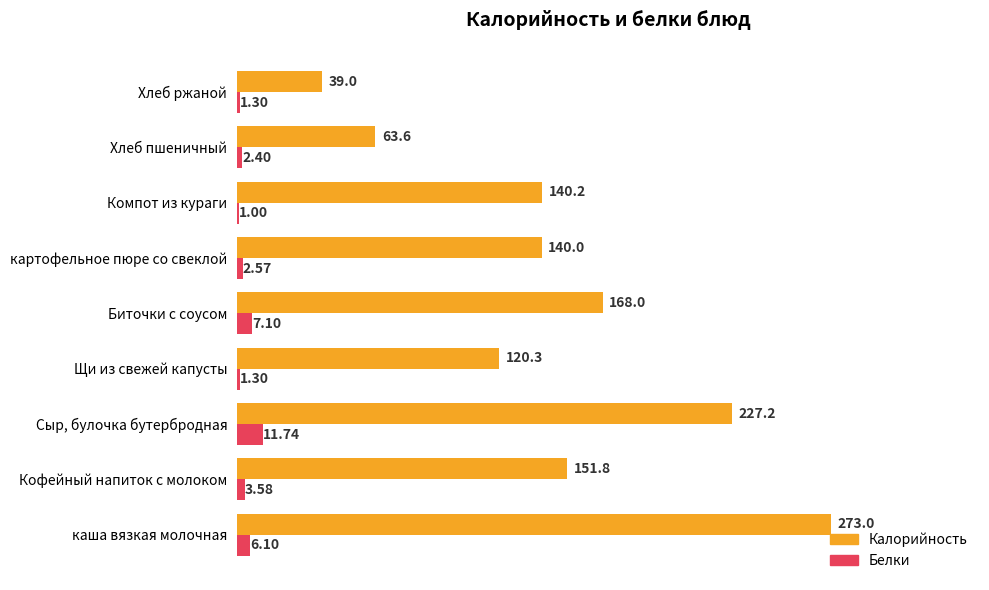

Between Сыр, булочка бутербродная and Хлеб ржаной, which series saw the biggest shift?

Калорийность